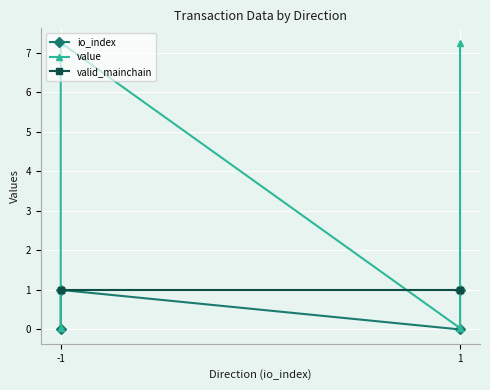

Rank the series by their average value, from lowest to highest.

io_index, valid_mainchain, value